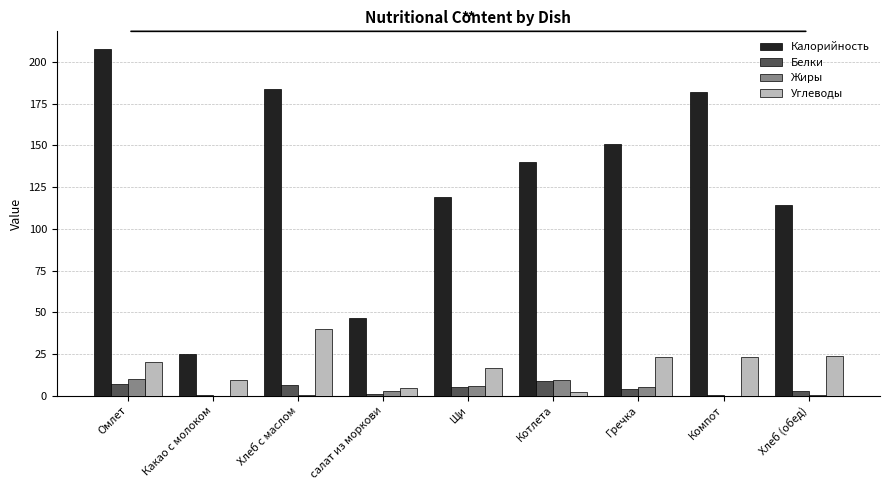

Which series changed the most between салат из моркови and Хлеб (обед)?

Калорийность